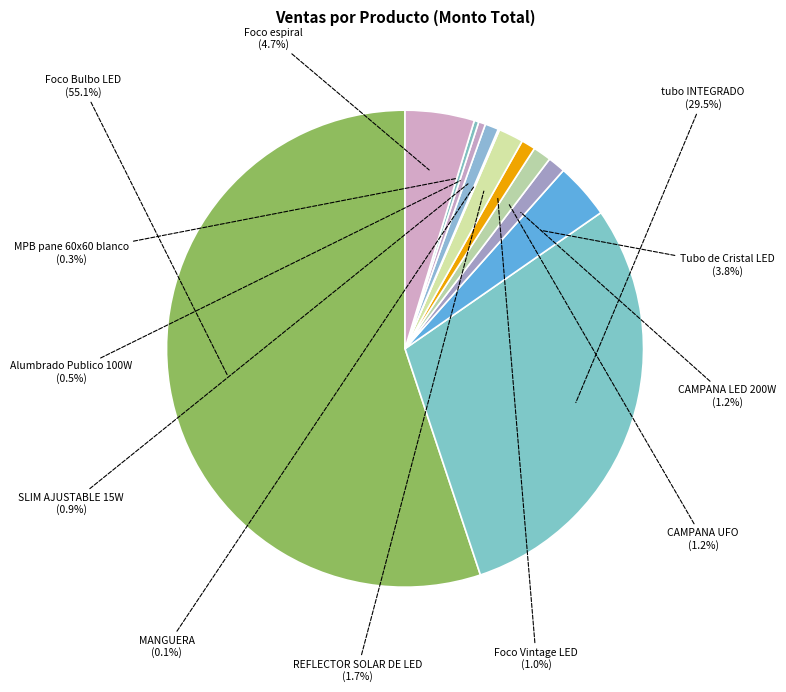

What is the smallest slice in the pie chart?

MANGUERA